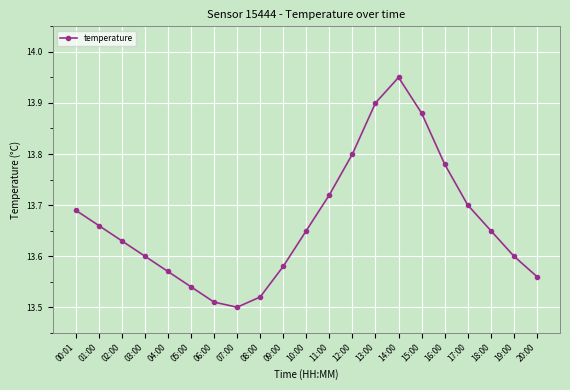

Which has a higher value, 08:00 or 01:00?

01:00